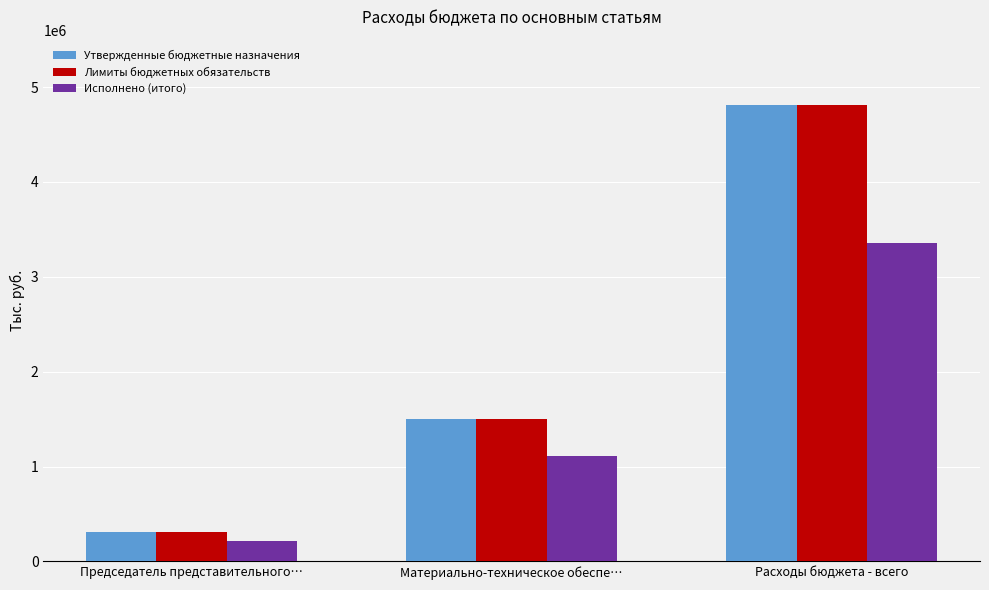

What is the maximum value shown in the chart?

4811793.1